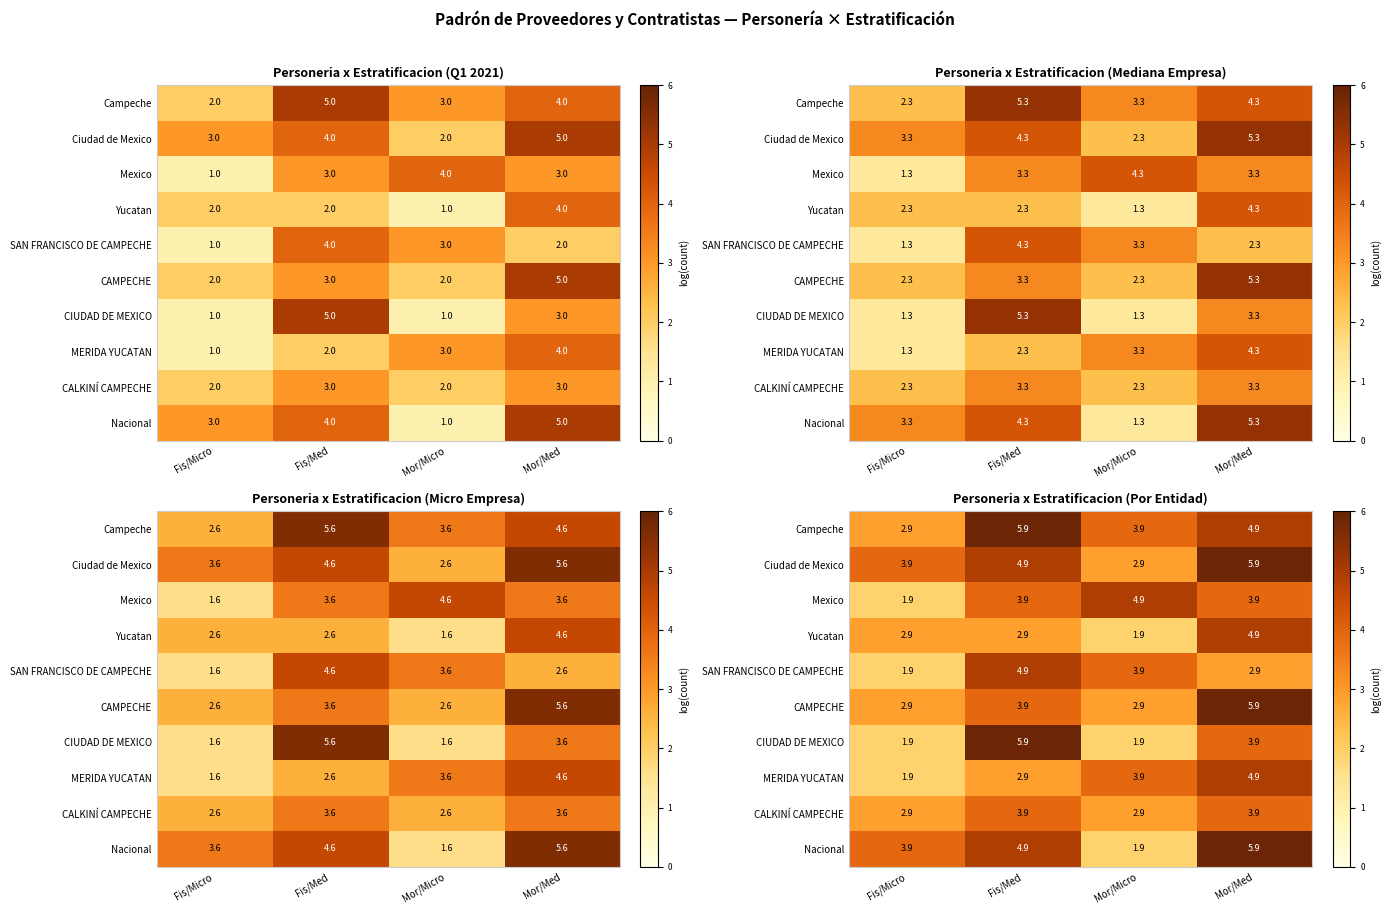

Which category has the lowest value across all series?

Fis/Micro